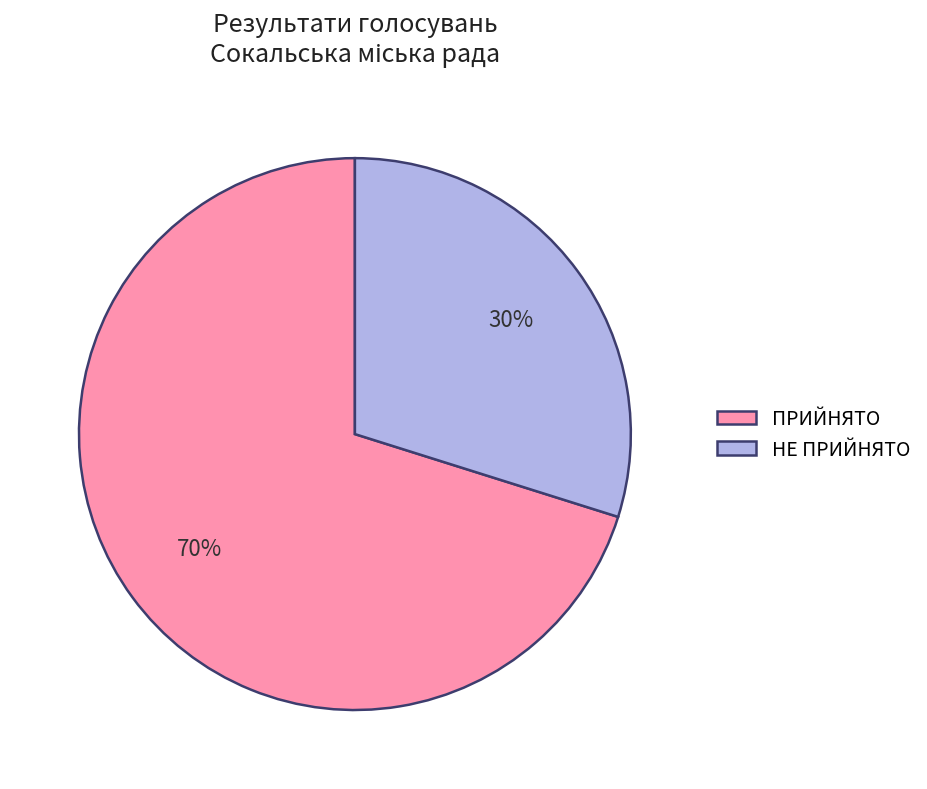

The НЕ ПРИЙНЯТО slice represents 30% of the pie. True or false?

True